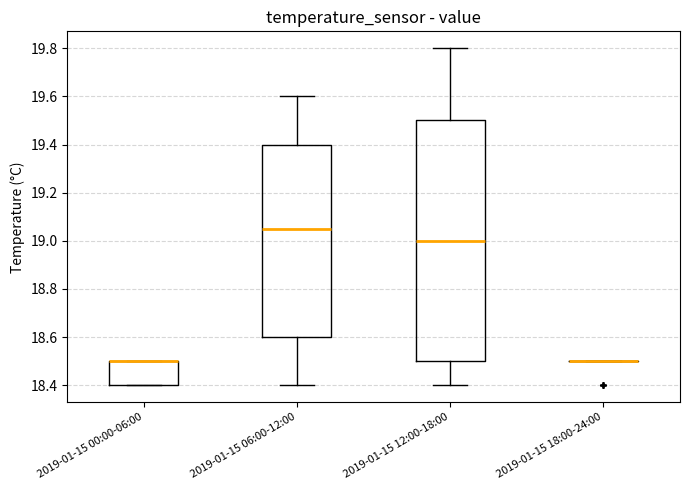

Which box is the tallest, from its lower edge to its upper edge?

2019-01-15 12:00-18:00